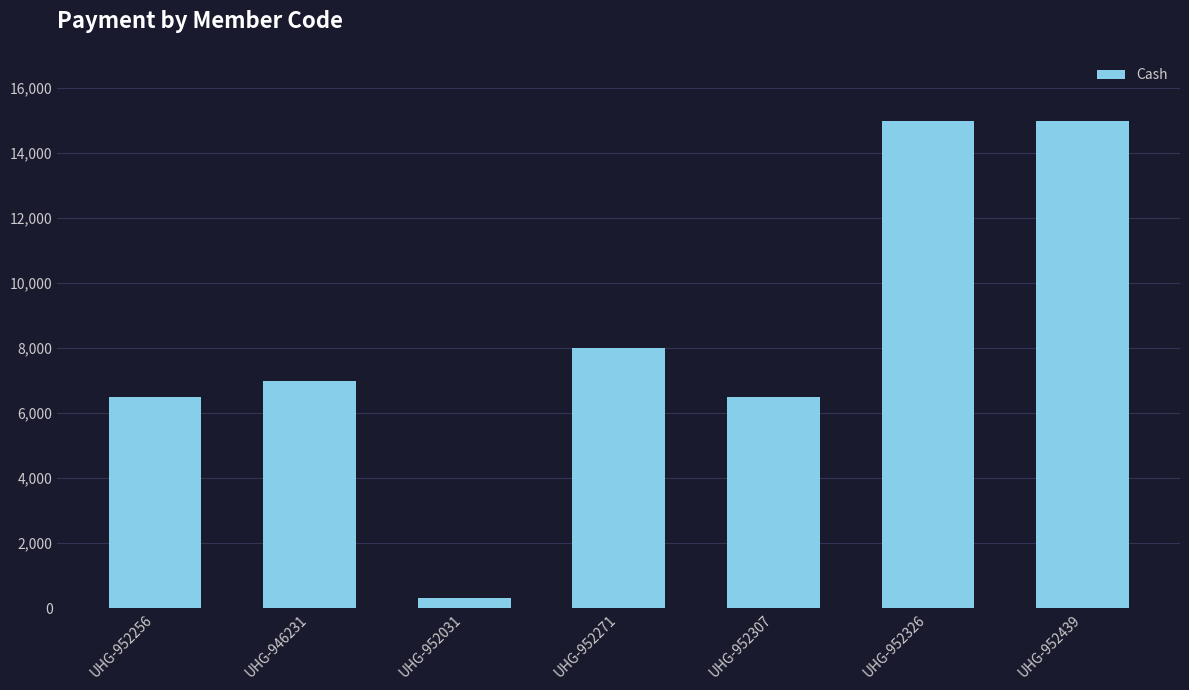

What value does the data have at UHG-952271, to the nearest 50?

8000